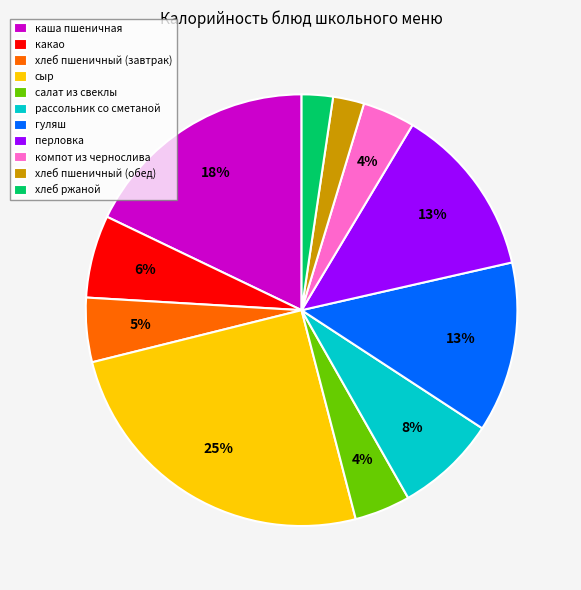

What is the ratio of the value at каша пшеничная to the value at сыр?

0.7